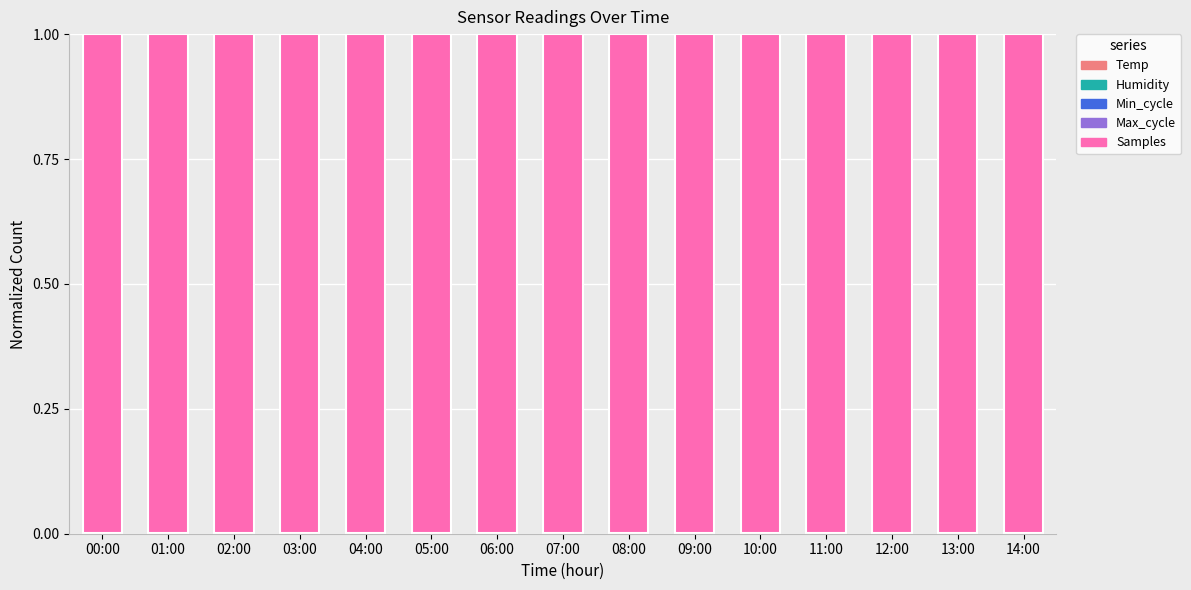

Are the bars grouped side by side (vs. stacked)?

No